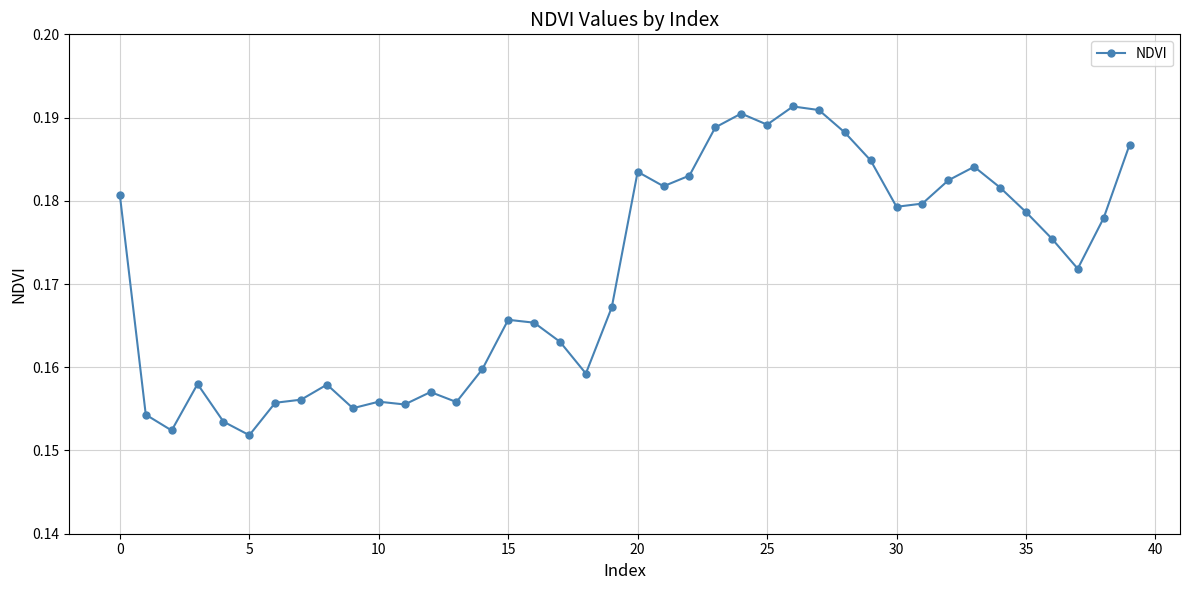

Count the values in the range 0 to 1.

40